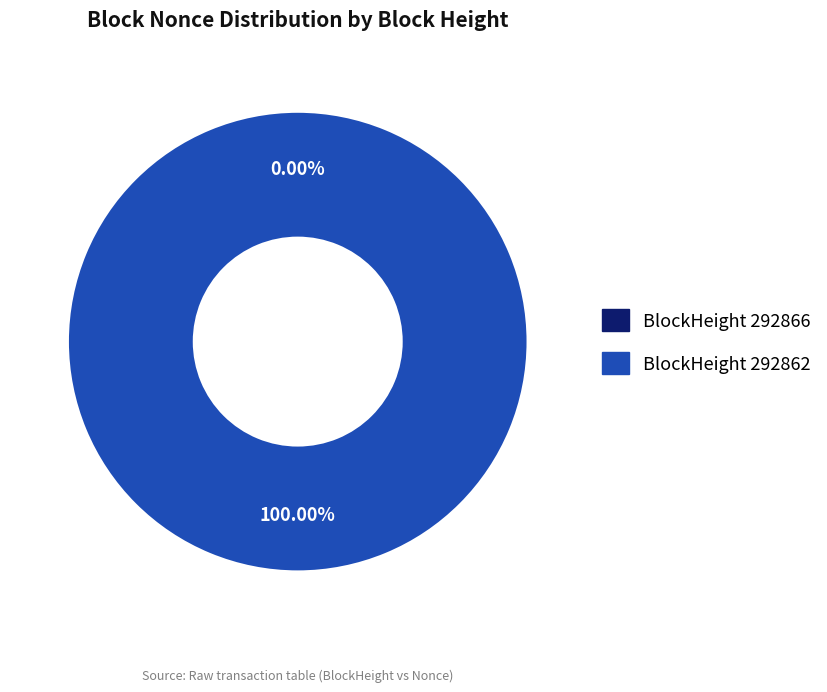

How many slices are in this pie chart?

2